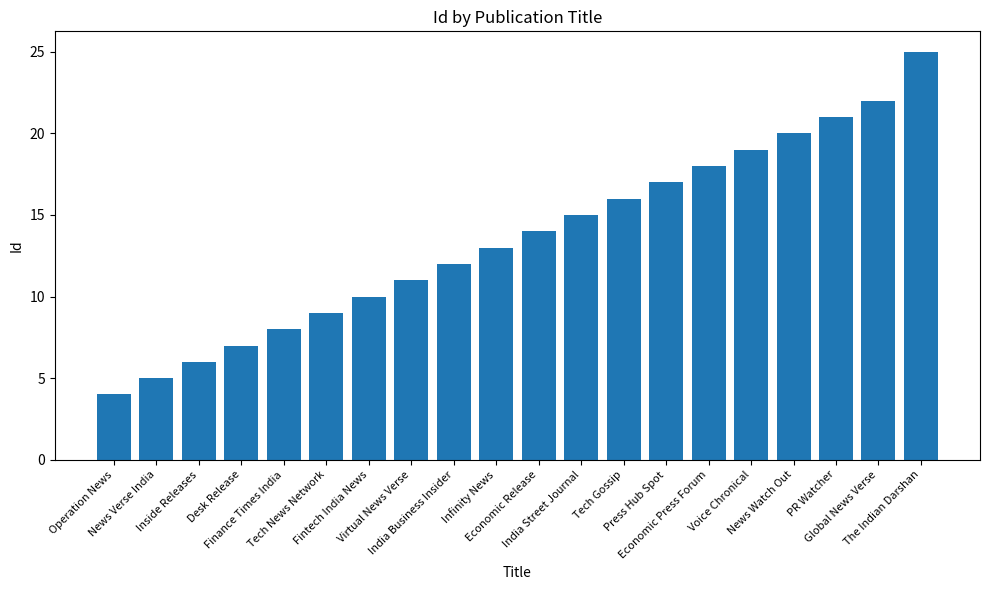

The chart shows a value of 22 at Global News Verse. True or false?

True